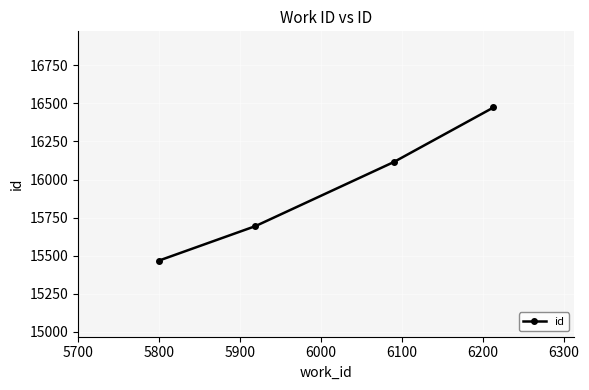

What is the minimum value shown in the chart?

15468